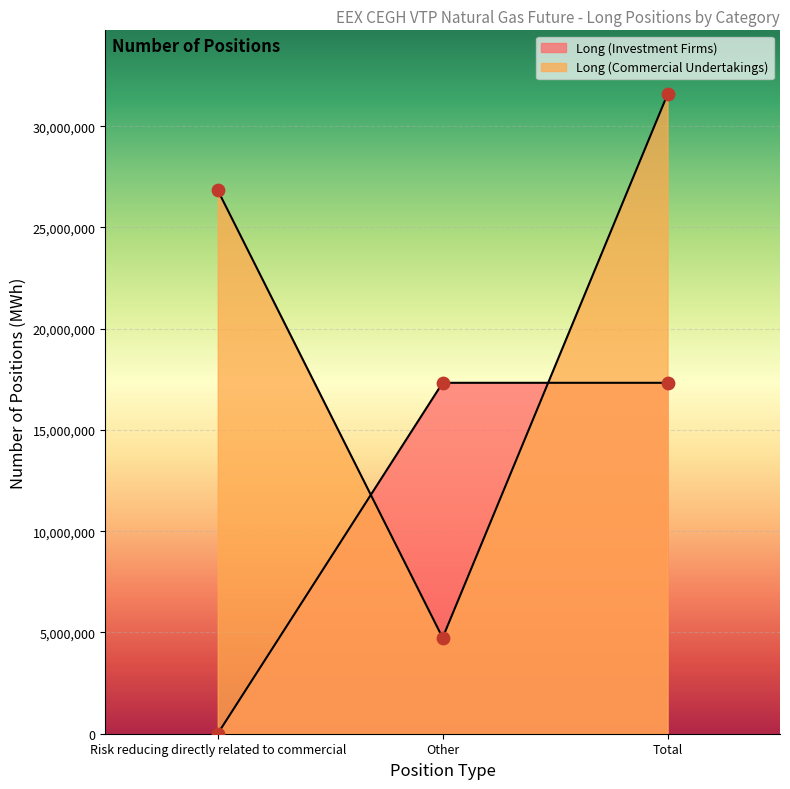

What are all the series names shown in the legend?

Long (Investment Firms), Long (Commercial Undertakings)